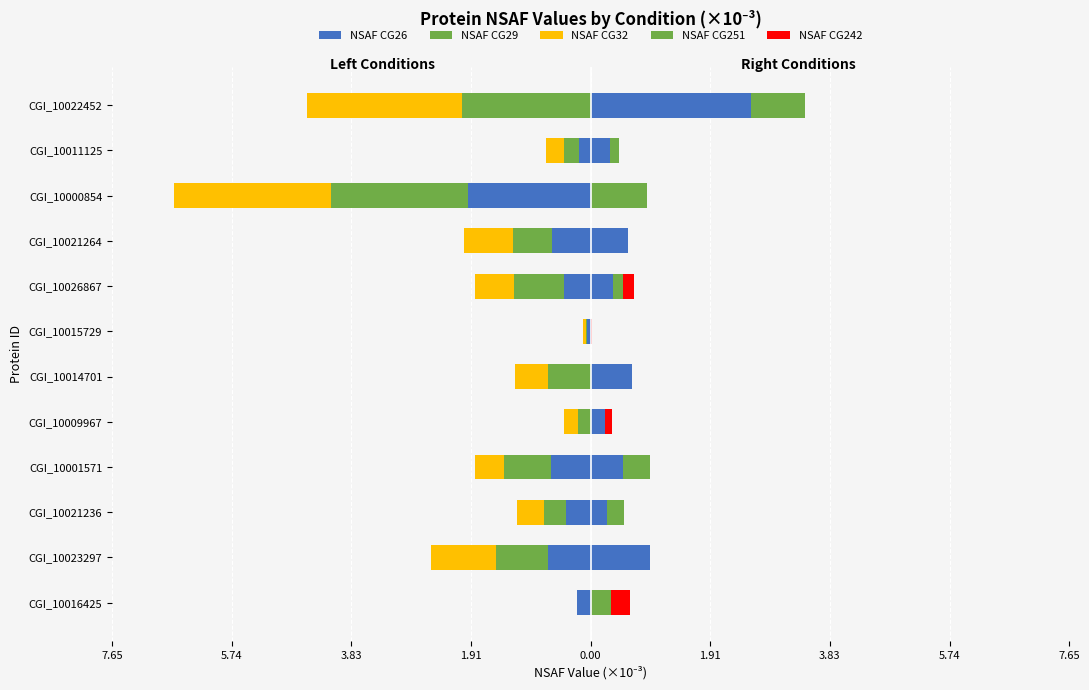

Are the bars horizontal?

Yes